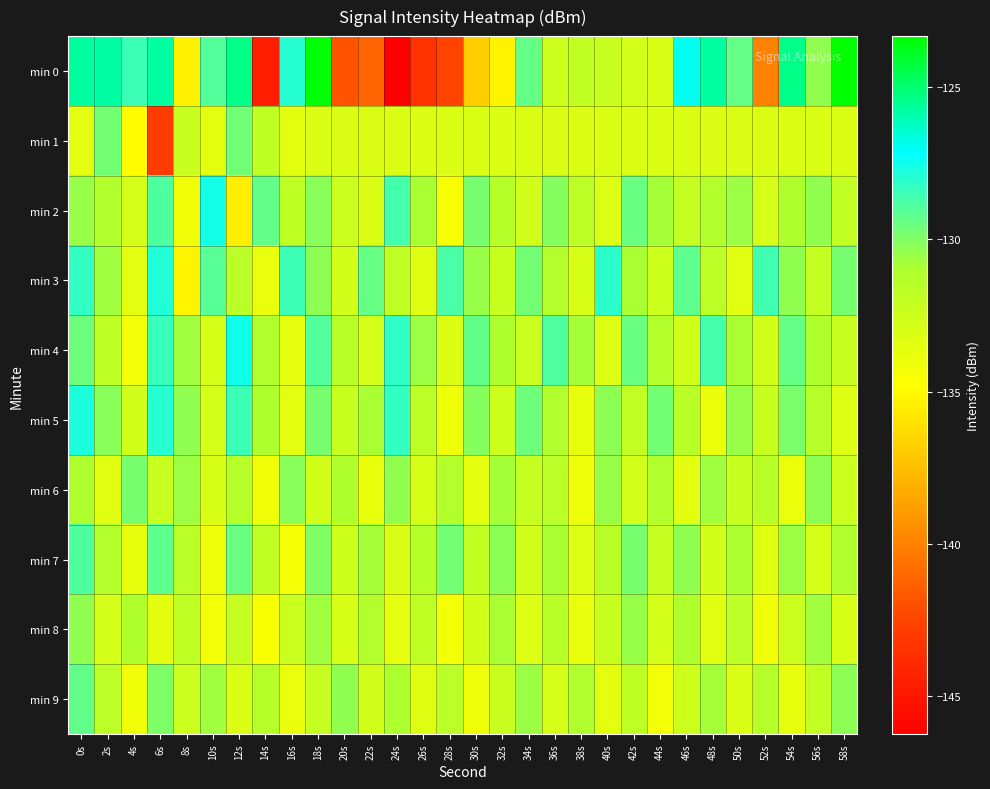

Which series has the largest range (max minus min)?

min 0